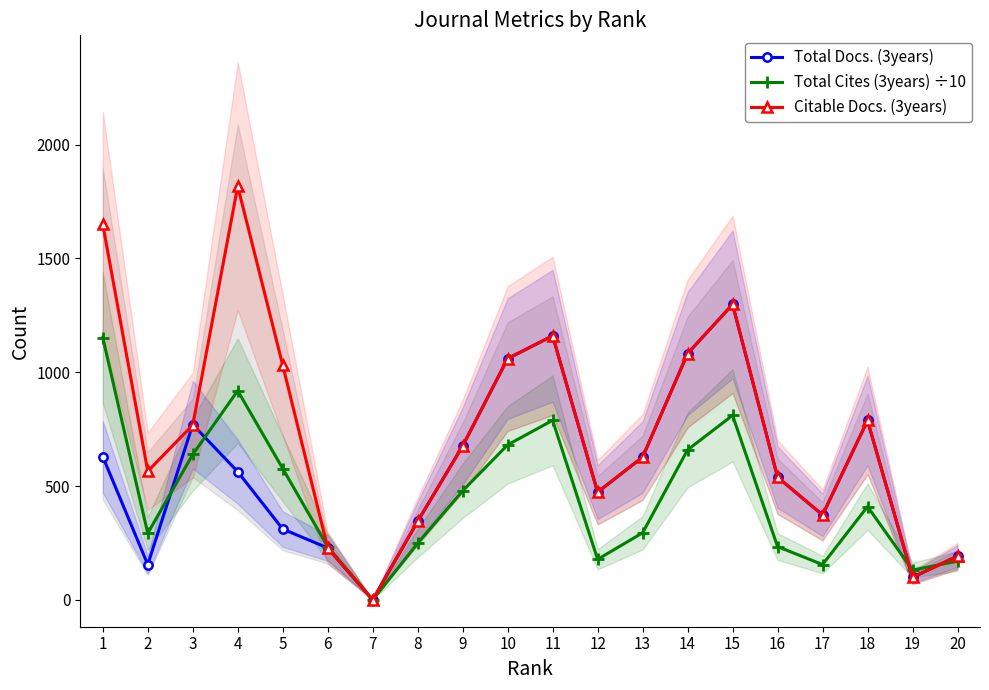

True or false: Total Docs. (3years) and Total Cites (3years) ÷10 cross at least once.

True